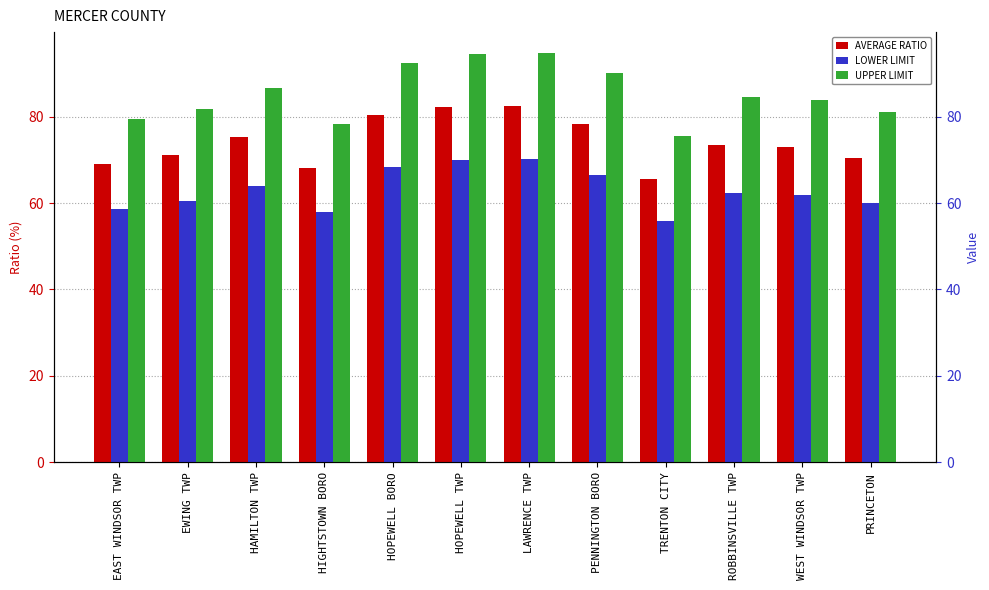

What is the sum of all AVERAGE RATIO values?

889.4